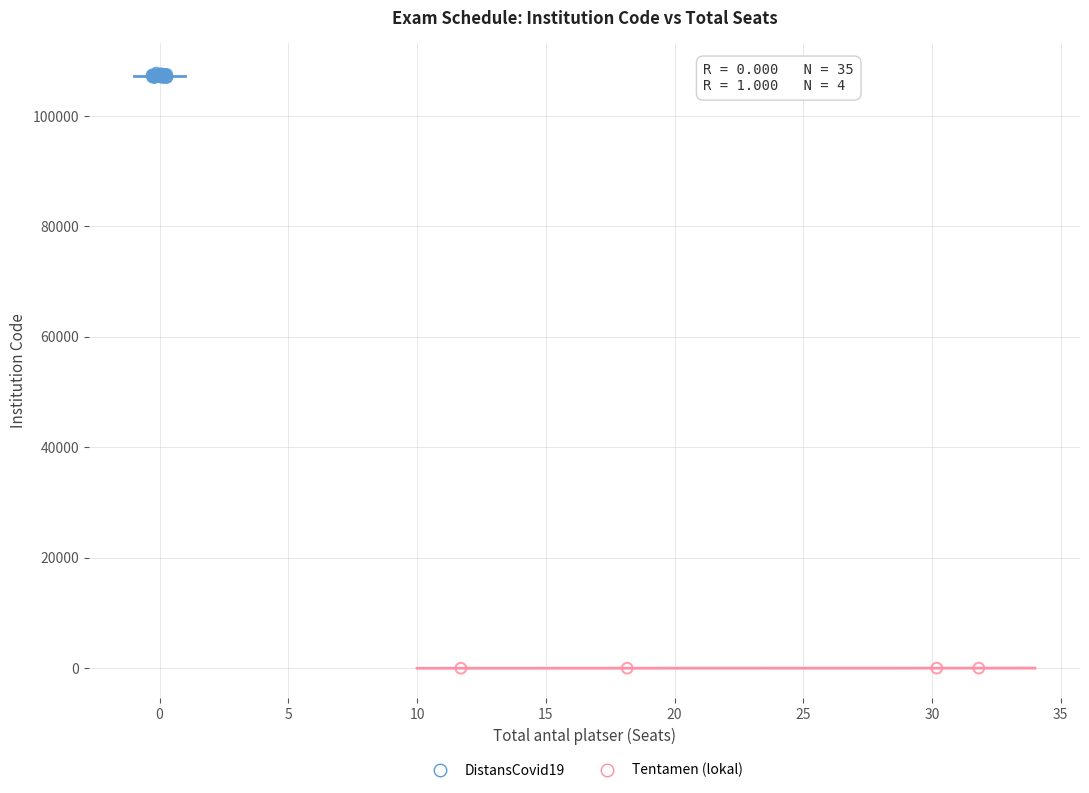

Which series has the widest spread of Y values?

DistansCovid19